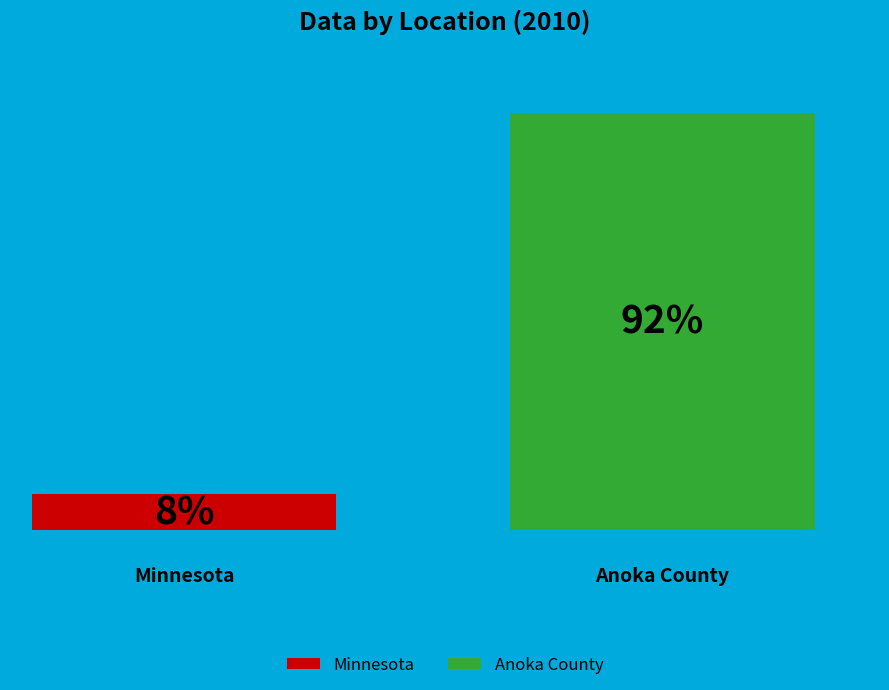

What are all the series names shown in the legend?

Minnesota, Anoka County